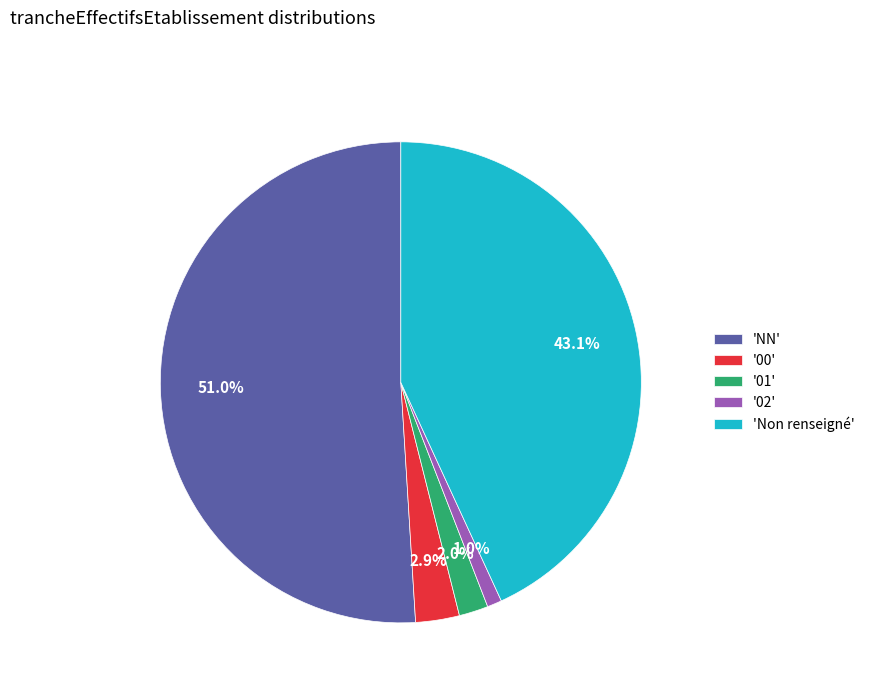

What is the smallest slice in the pie chart?

'02'